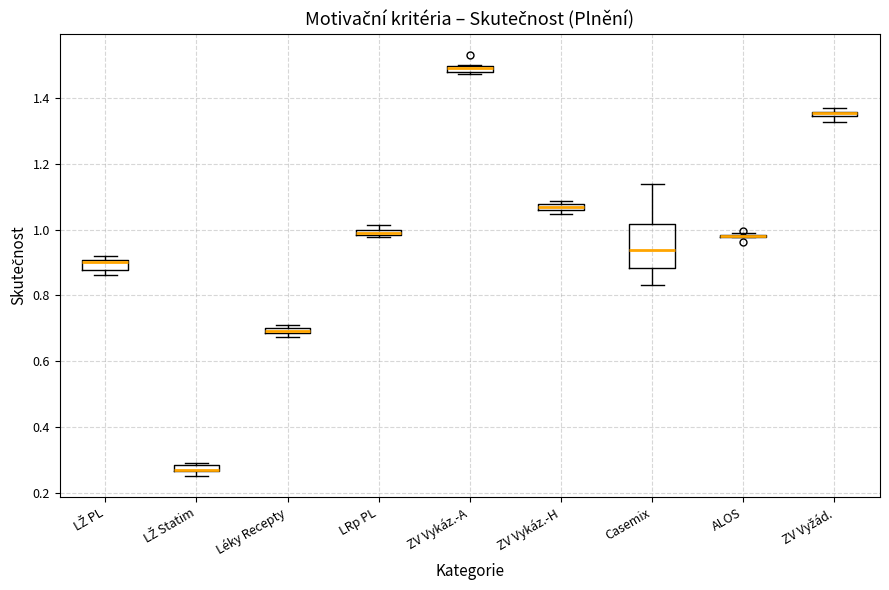

Comparing the boxes themselves (not the whiskers), which one is the tallest?

Casemix